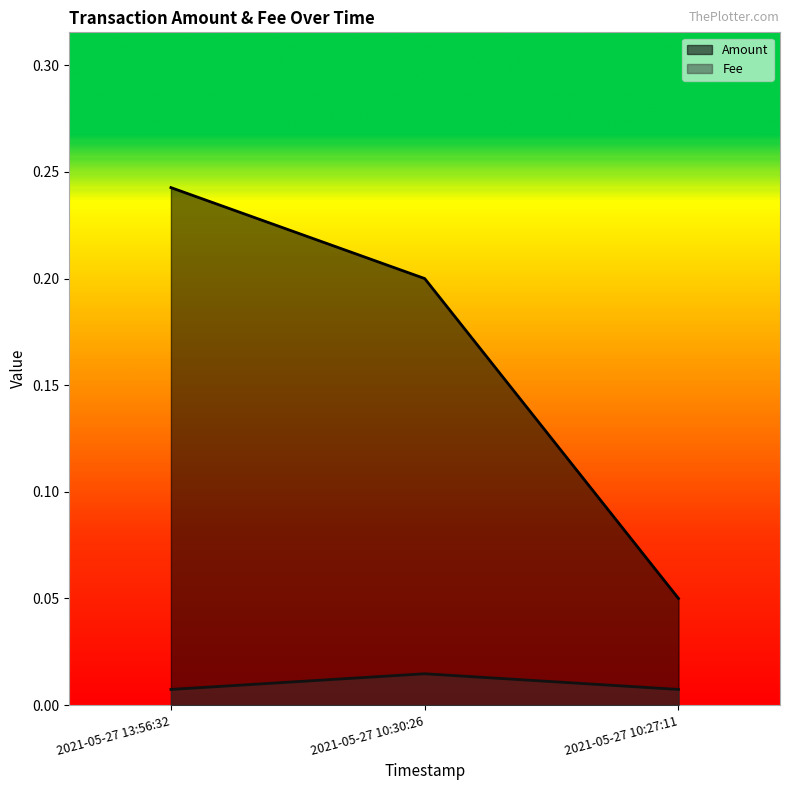

How many Fee values are between 0 and 1?

3